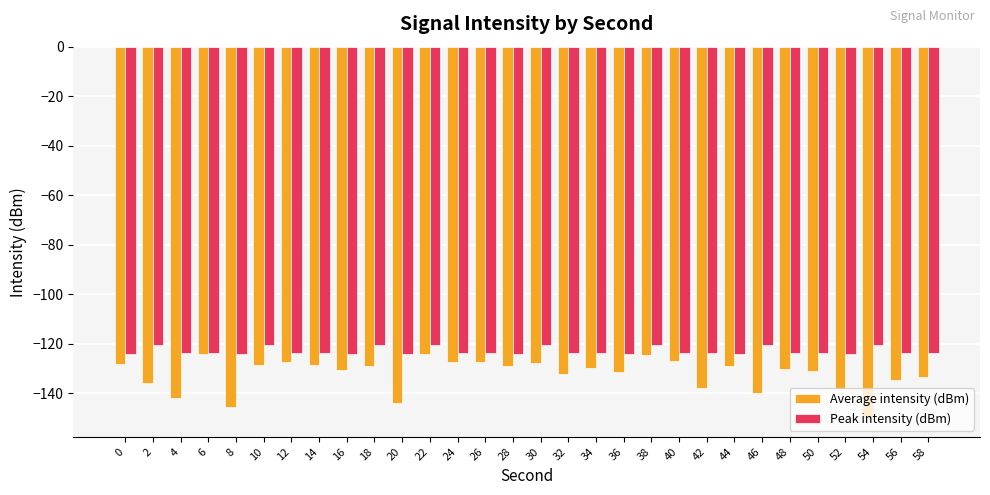

Does the chart contain any negative values?

Yes